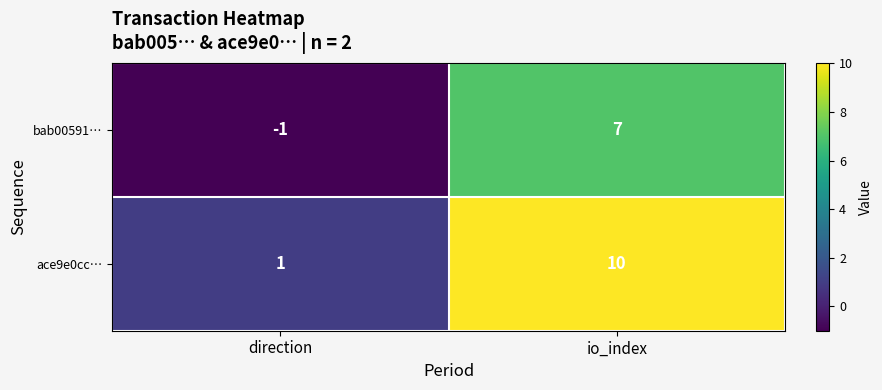

What is the greatest value displayed?

10